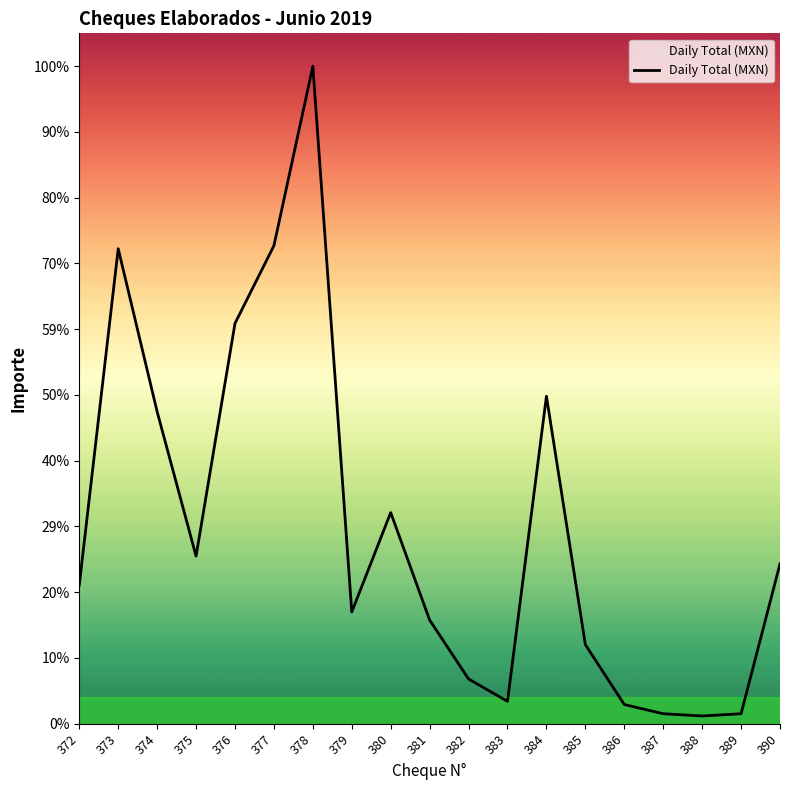

Is this an area chart (filled region under the line)?

Yes